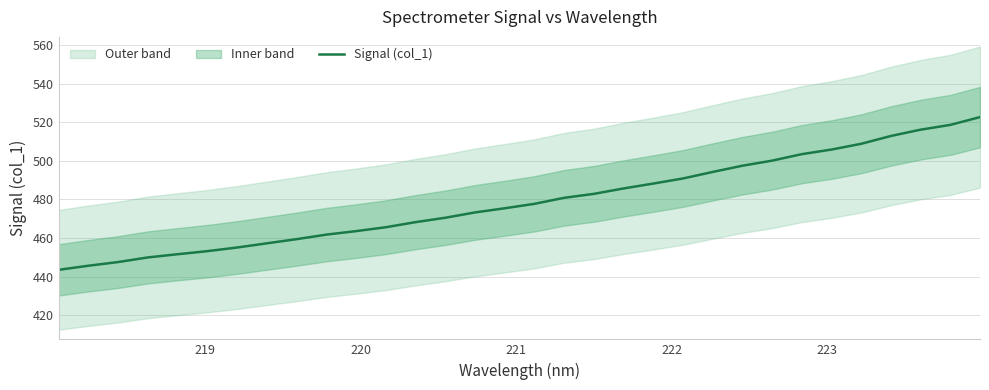

Does the chart have visible grid lines?

Yes